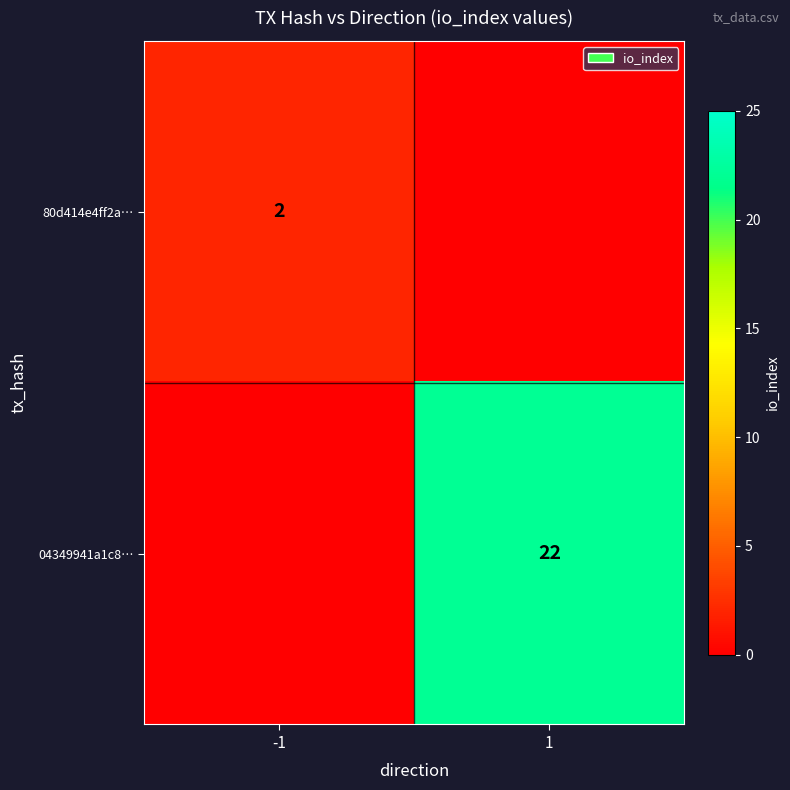

True or false: 80d414e4ff2a… has a value of 1 at -1.

False